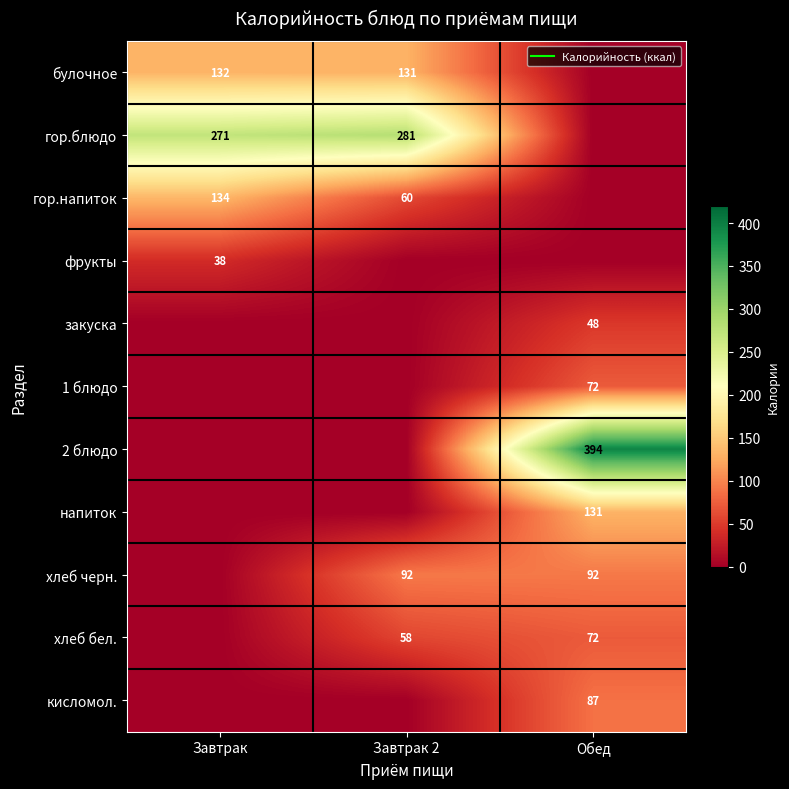

Which label corresponds to the smallest value in the chart?

Обед